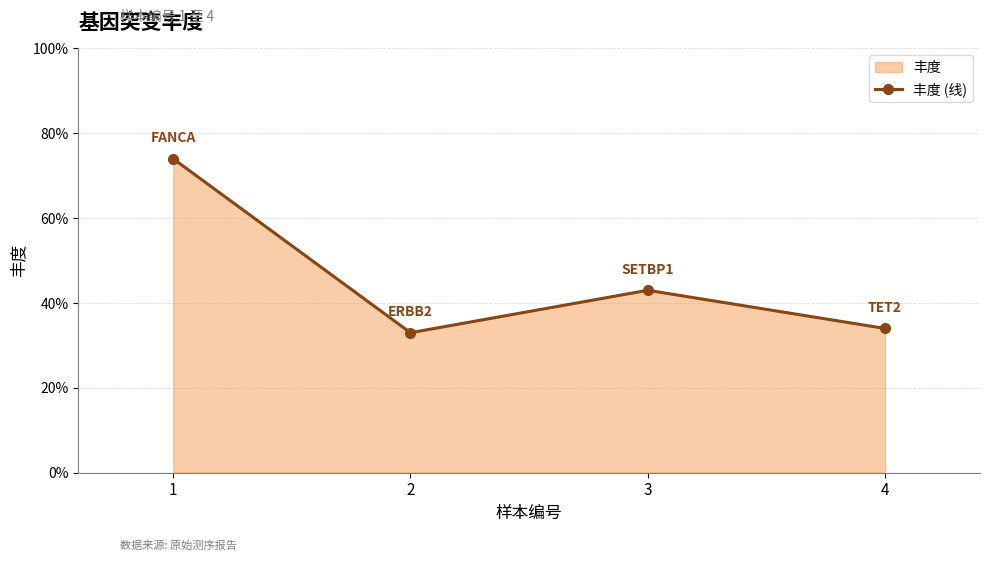

Rank the categories by value from highest to lowest.

1, 3, 4, 2